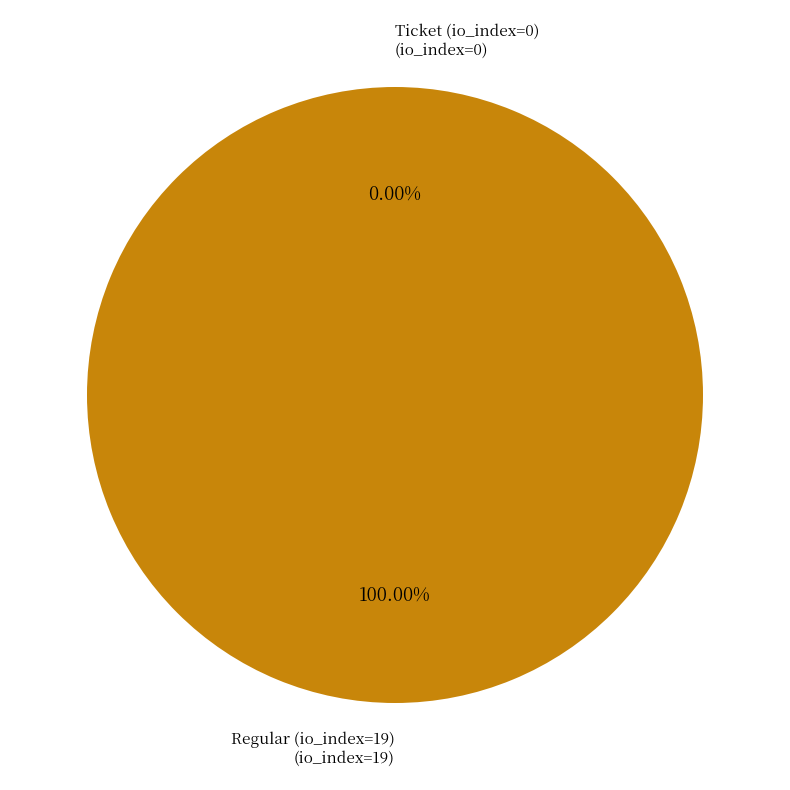

Which category has the smallest portion of the pie?

Ticket (io_index=0)